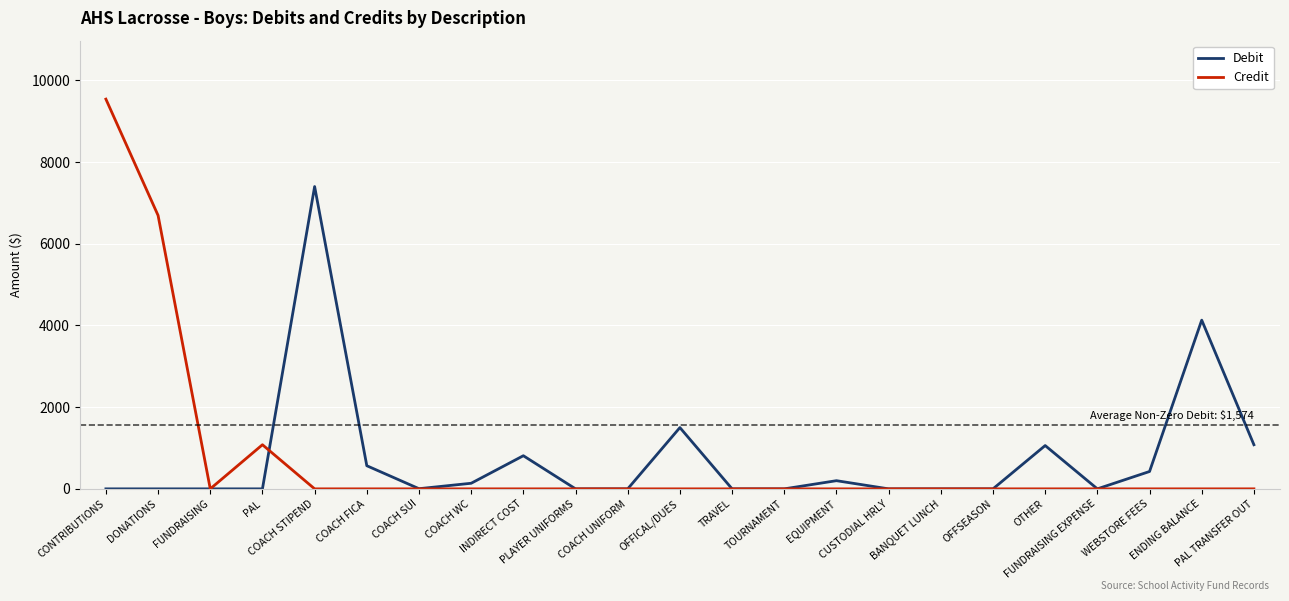

What is the maximum value shown in the chart?

9540